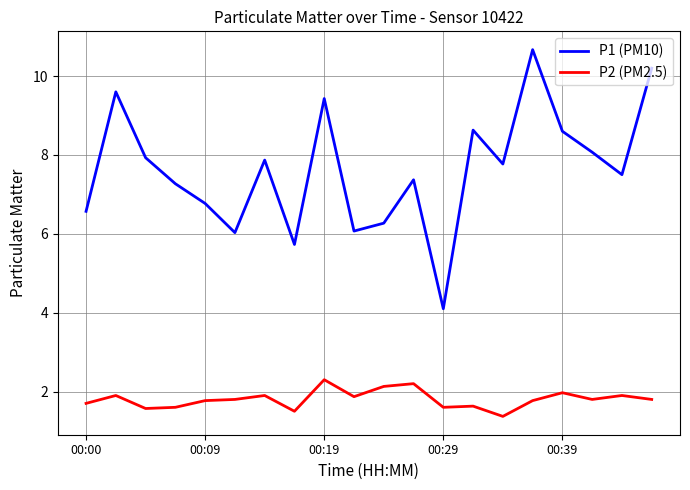

What is the highest value of the P1 (PM10) series?

10.7